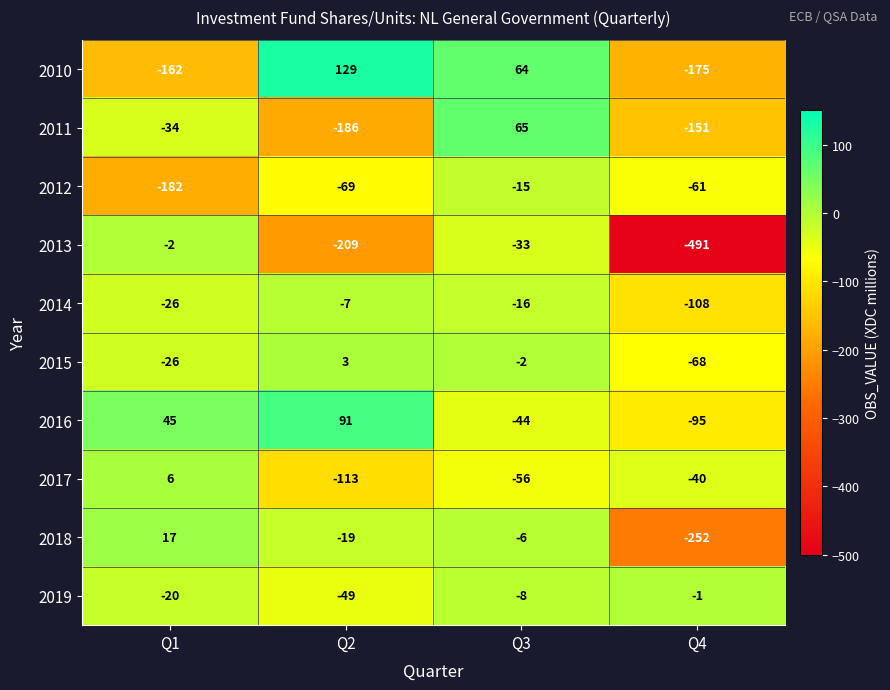

Where is 2018 nearest to the value -117?

Q2